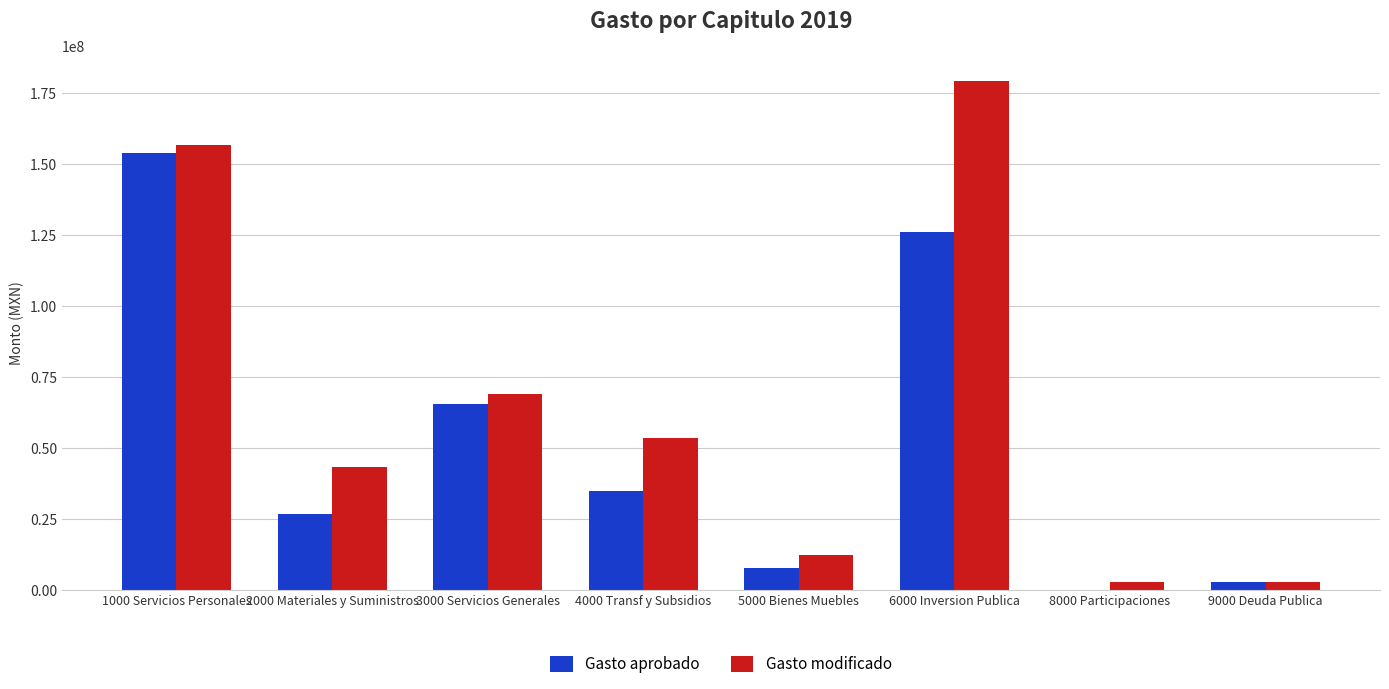

At which label does Gasto aprobado reach its peak?

1000 Servicios Personales